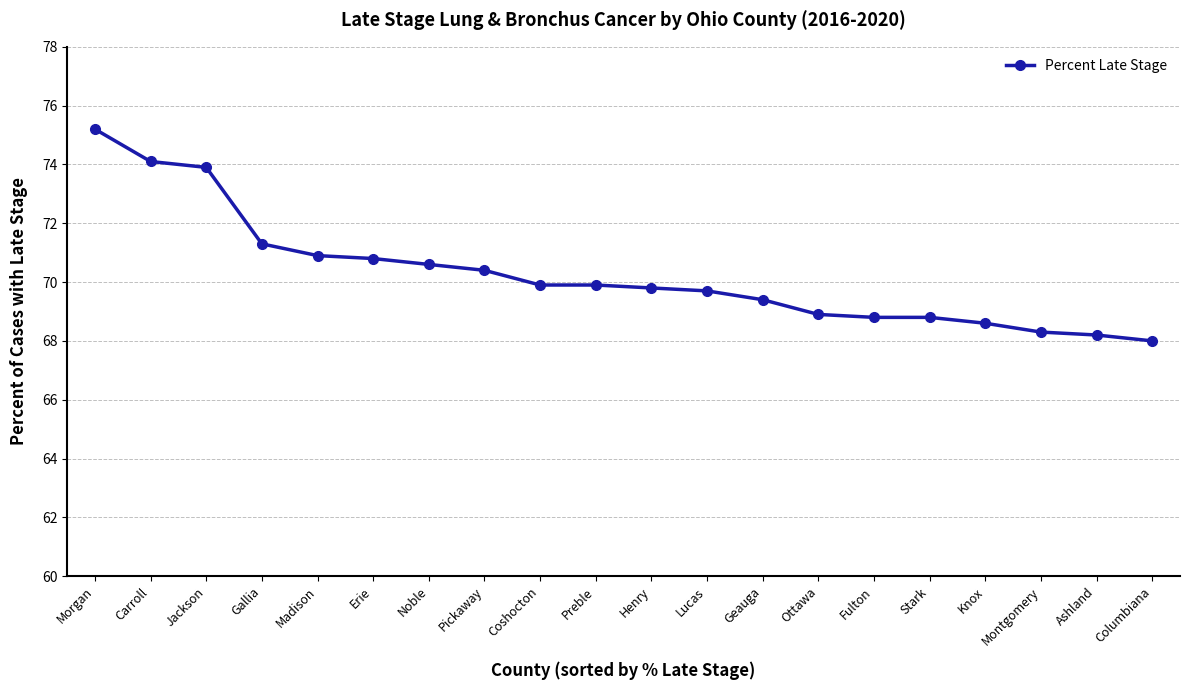

What is the difference between the values at Jackson and Lucas?

4.2